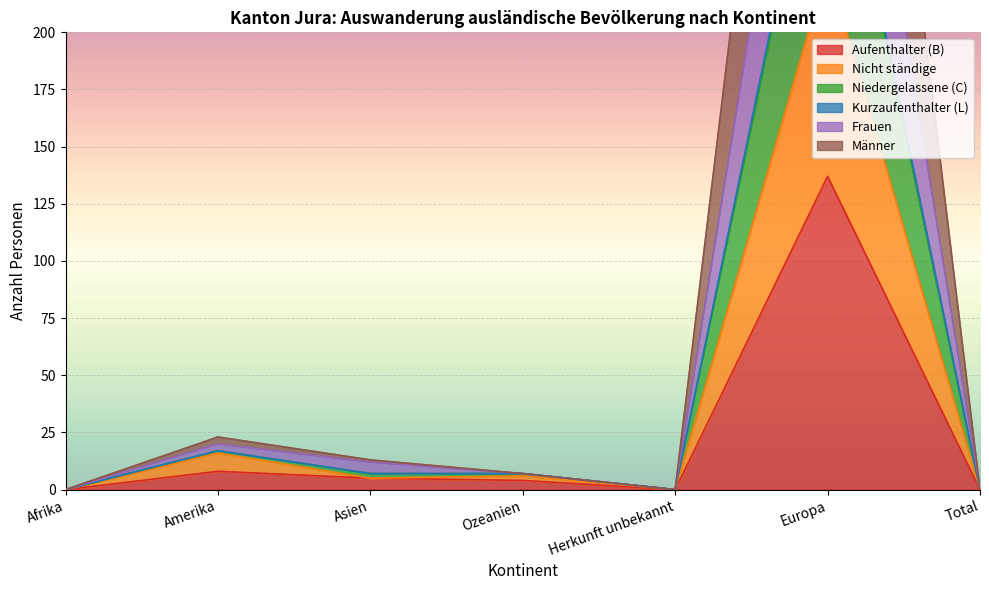

What is the difference between the Nicht ständige values at Europa and Afrika?

229